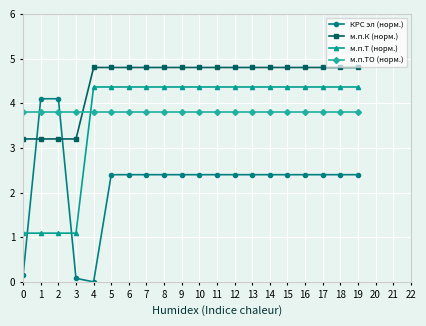

What is the sum of all КРС эл (норм.) values?

44.4